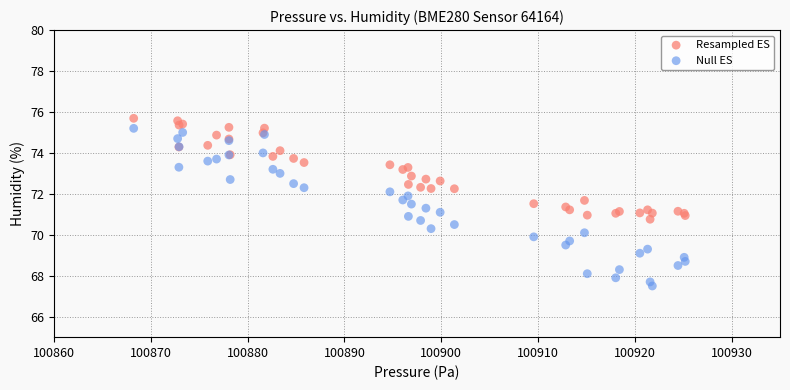

Which series has the widest spread of Y values?

Null ES